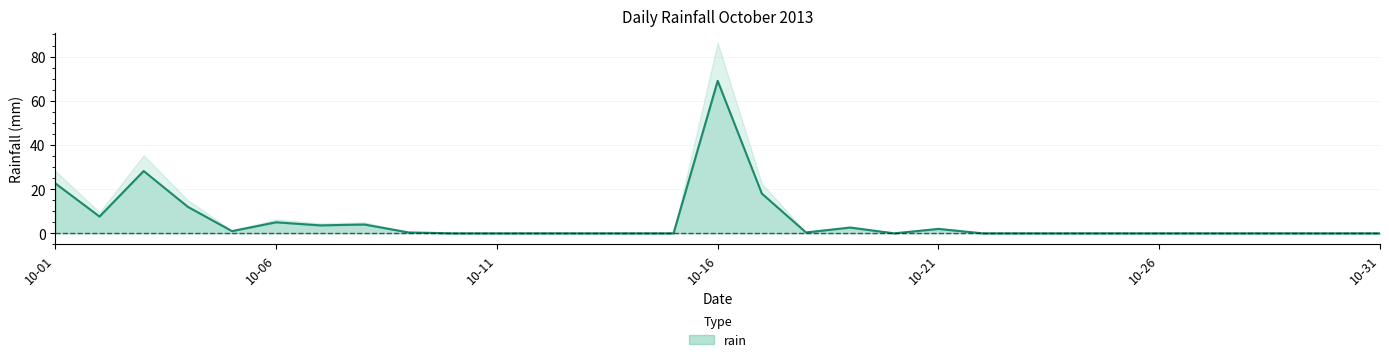

What is the approximate value at 2013-10-18?

0.4